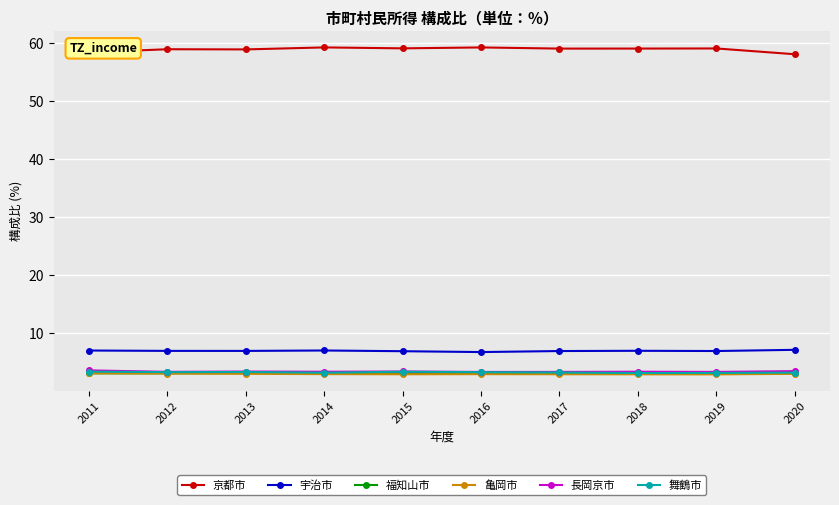

Which series has the largest total across all categories?

京都市